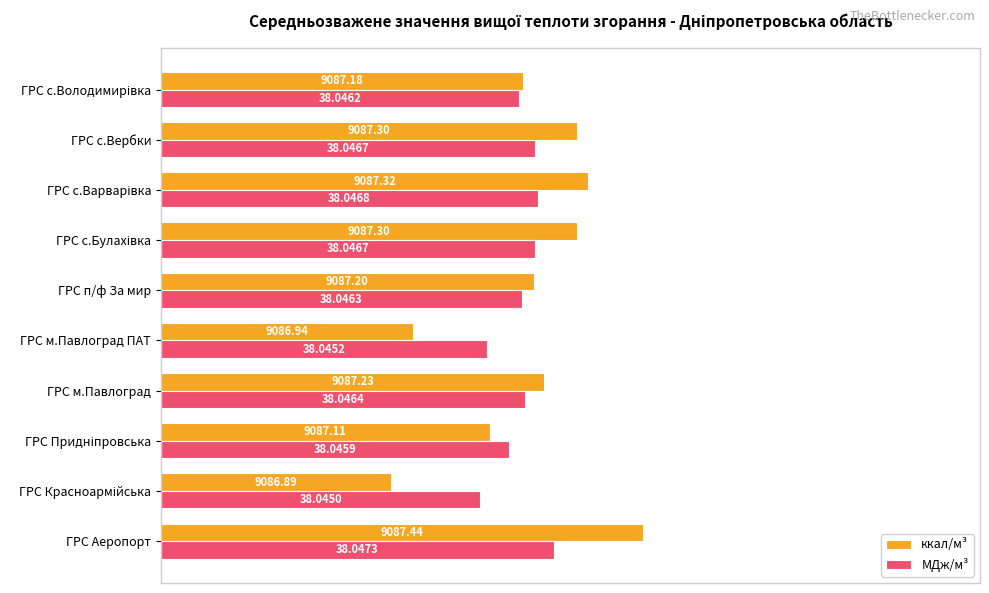

What are all the series names shown in the legend?

ккал/м³, МДж/м³